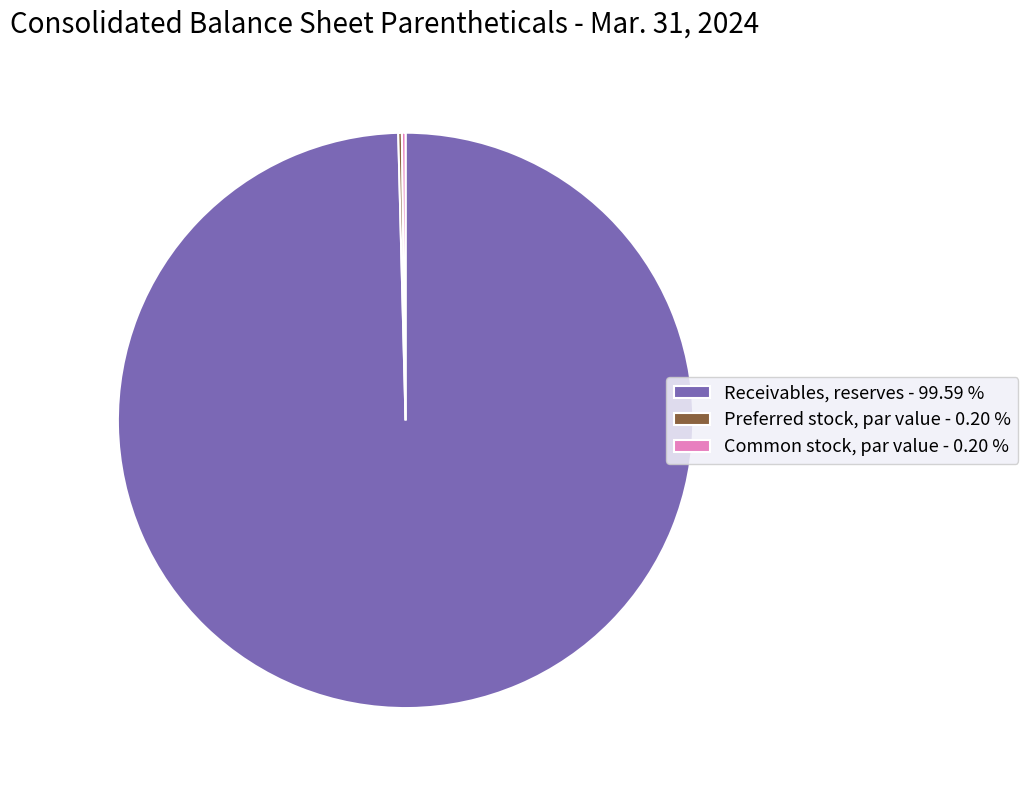

Does Receivables, reserves - 99.59 % represent more than half of the total?

Yes